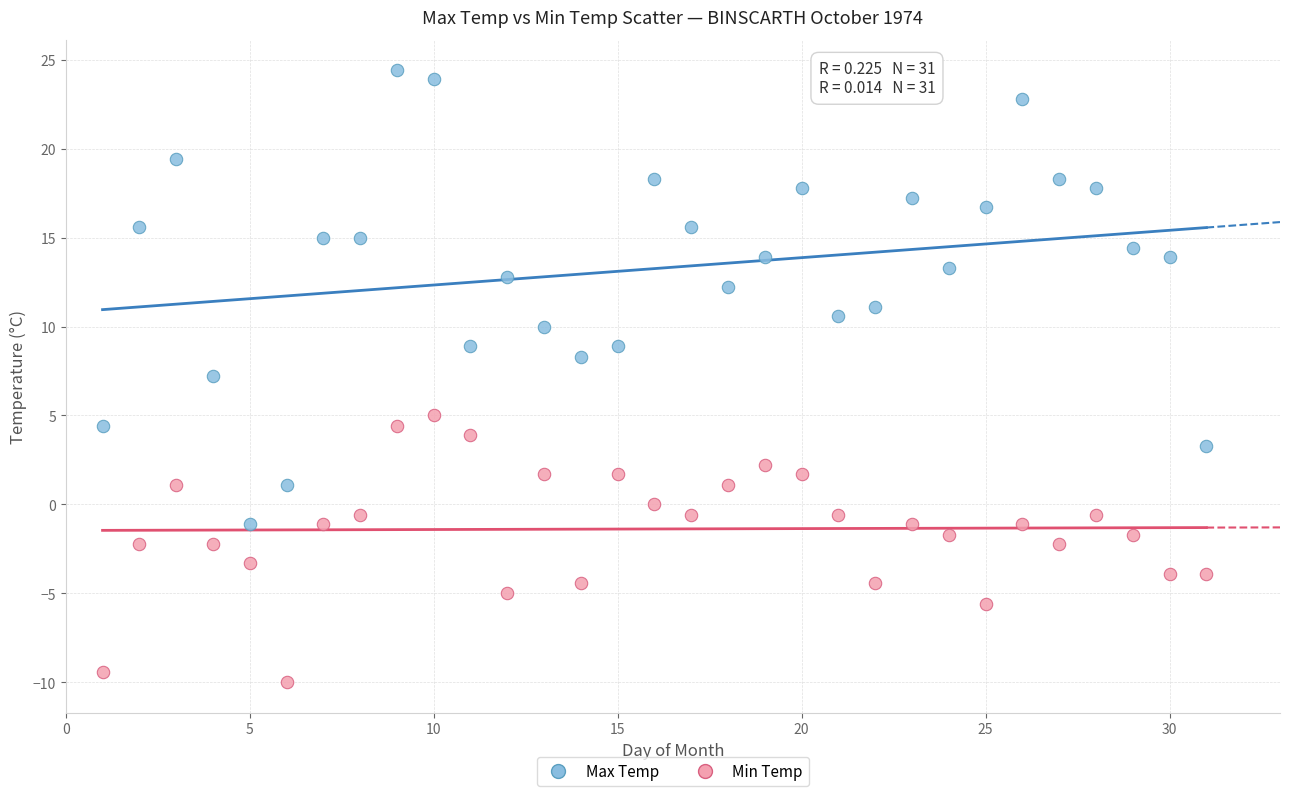

Across all data points, what is the range of X values (max minus min)?

30.0